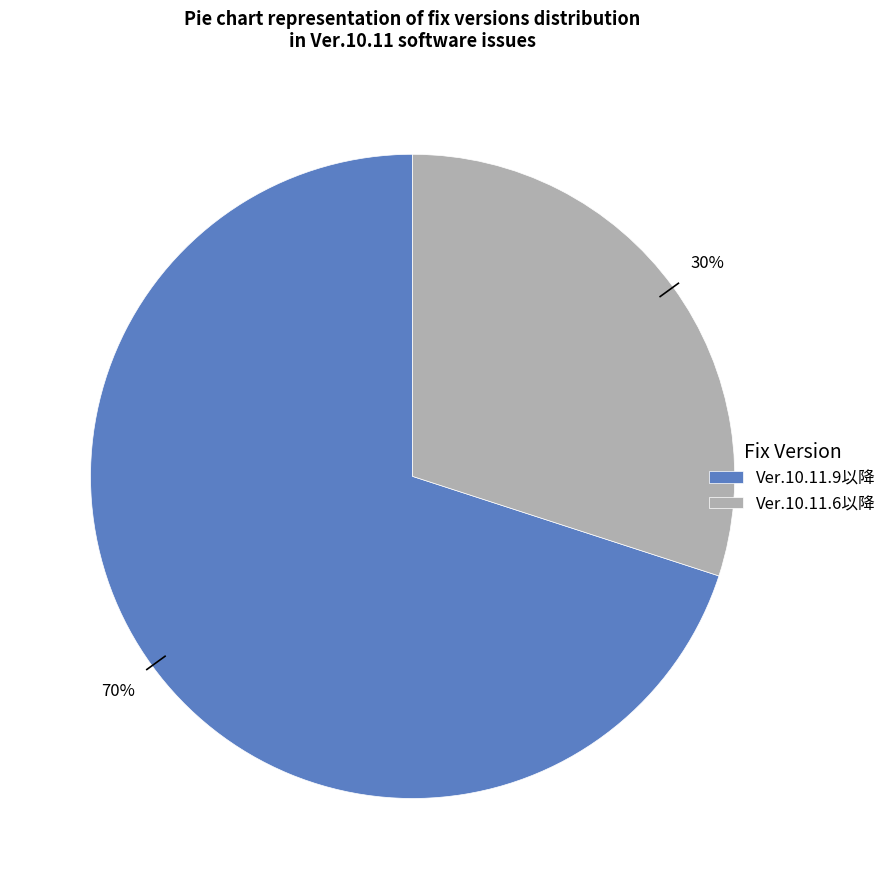

The Ver.10.11.6以降 slice represents 16% of the pie. True or false?

False